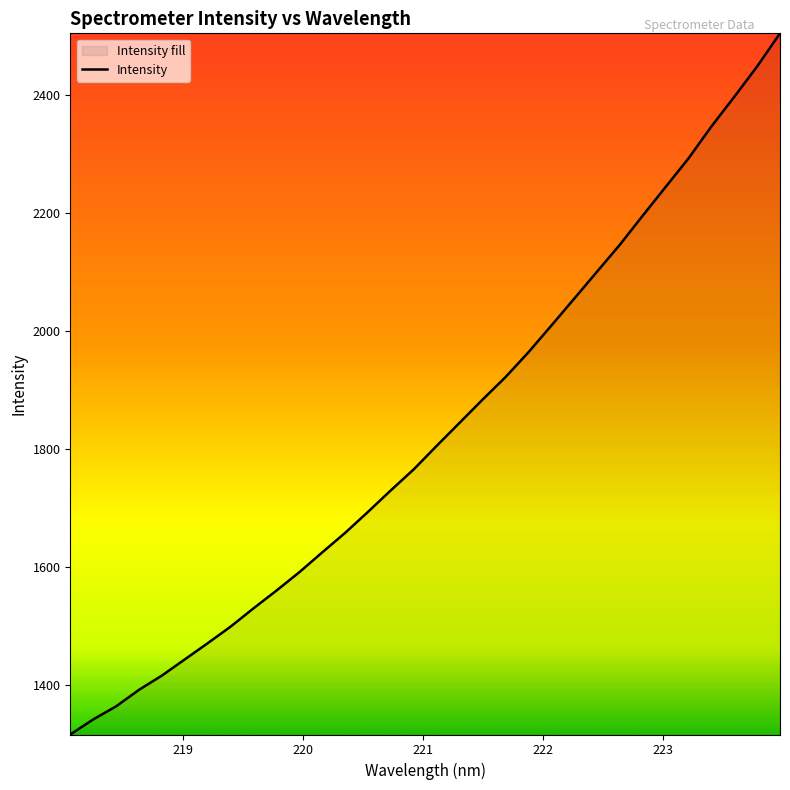

True or false: there are more than 1 points higher than both neighbors.

False